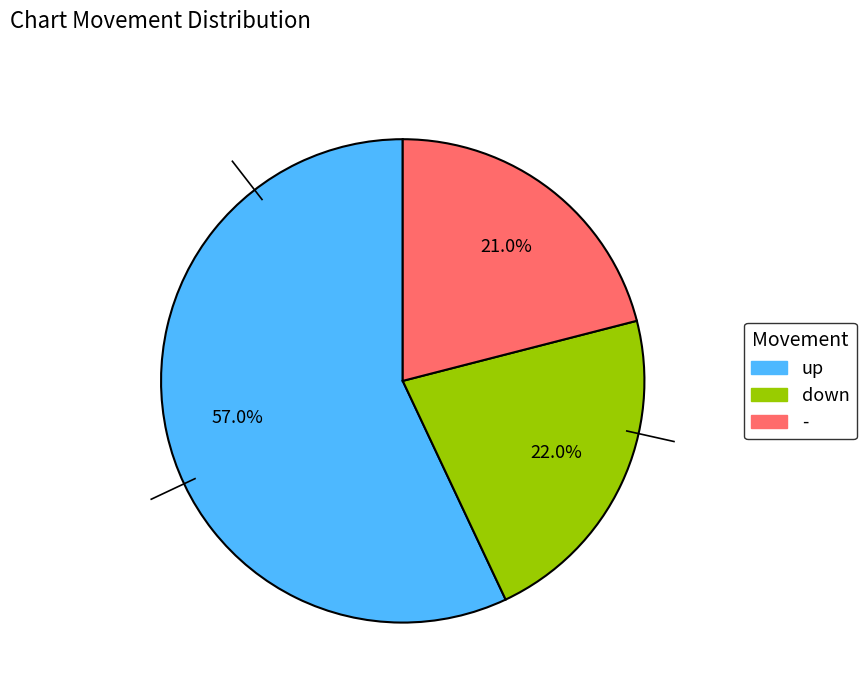

To the nearest percent, what is the average slice percentage?

33%